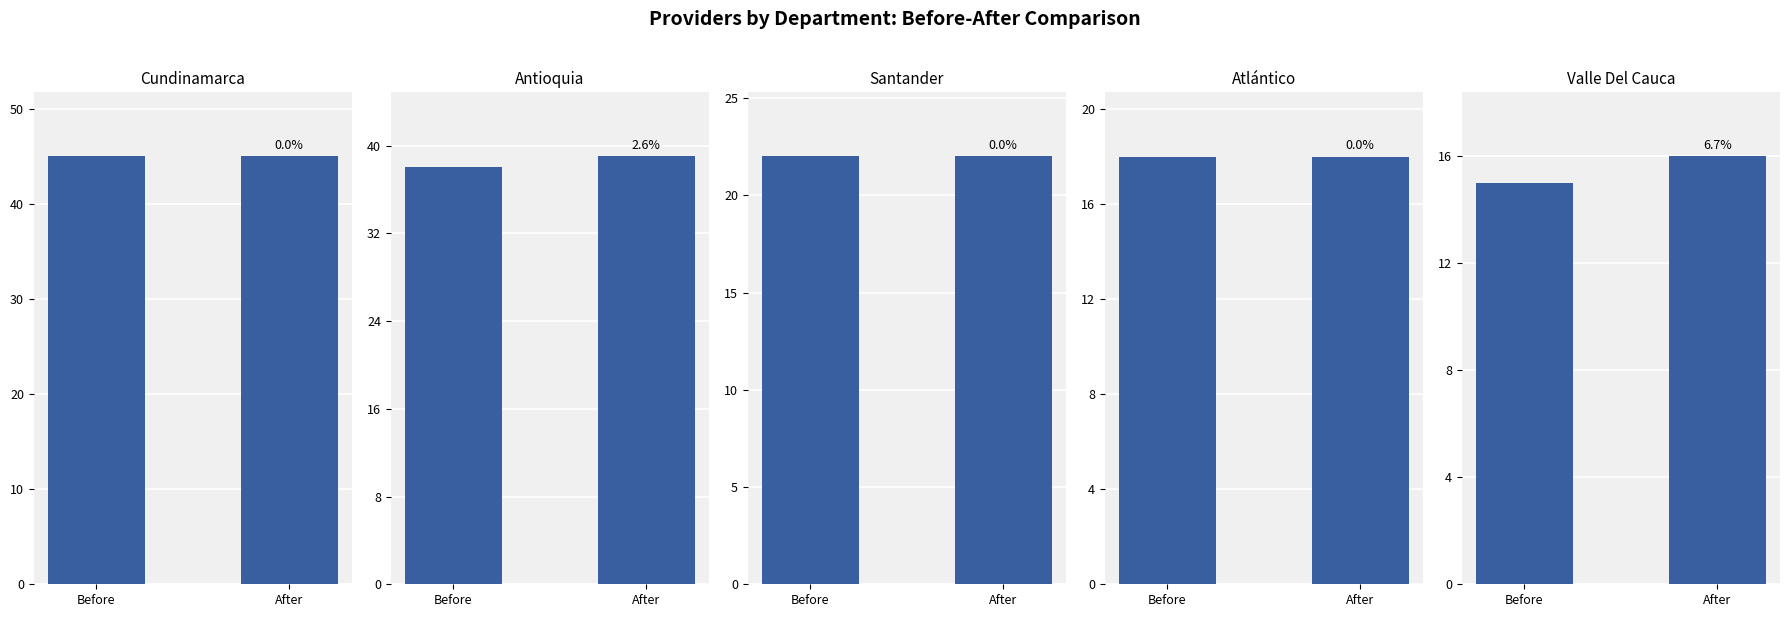

True or false: After has a value of 18 at 3.

True